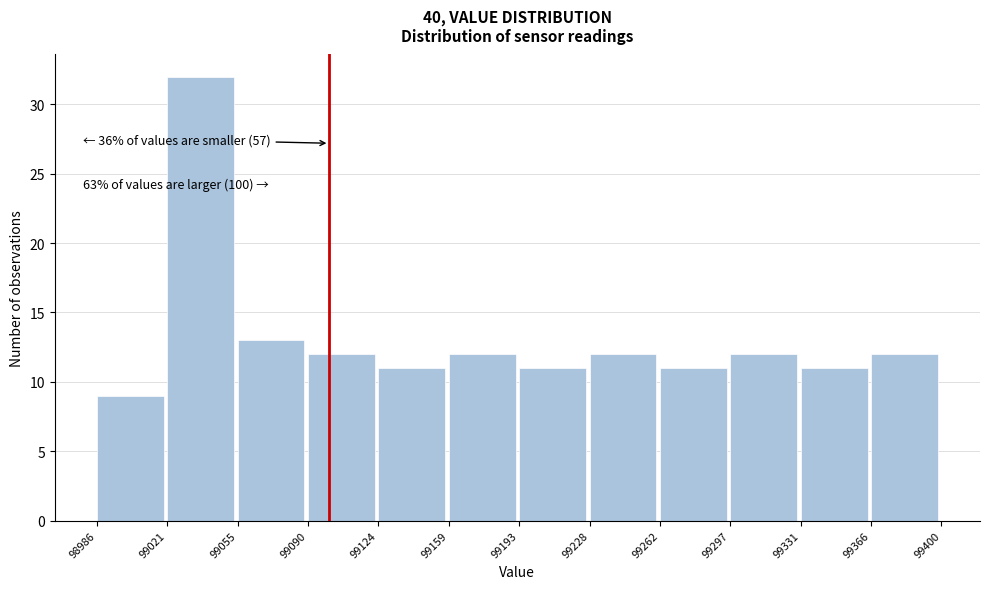

Over which range of the x-axis is the bar tallest?

99021 to 99055